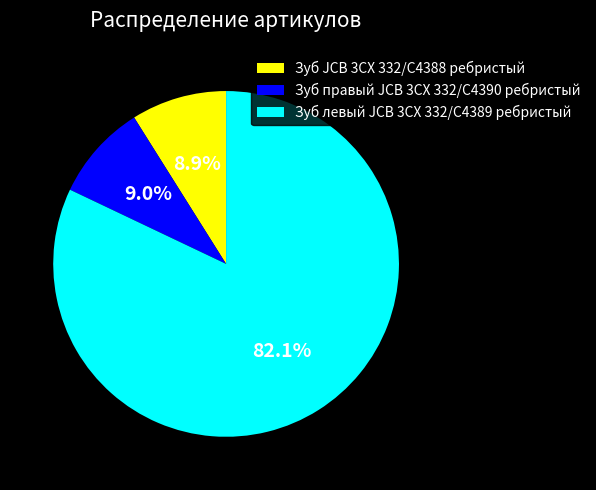

Which category accounts for the majority?

Зуб левый JCB 3CX 332/C4389 ребристый